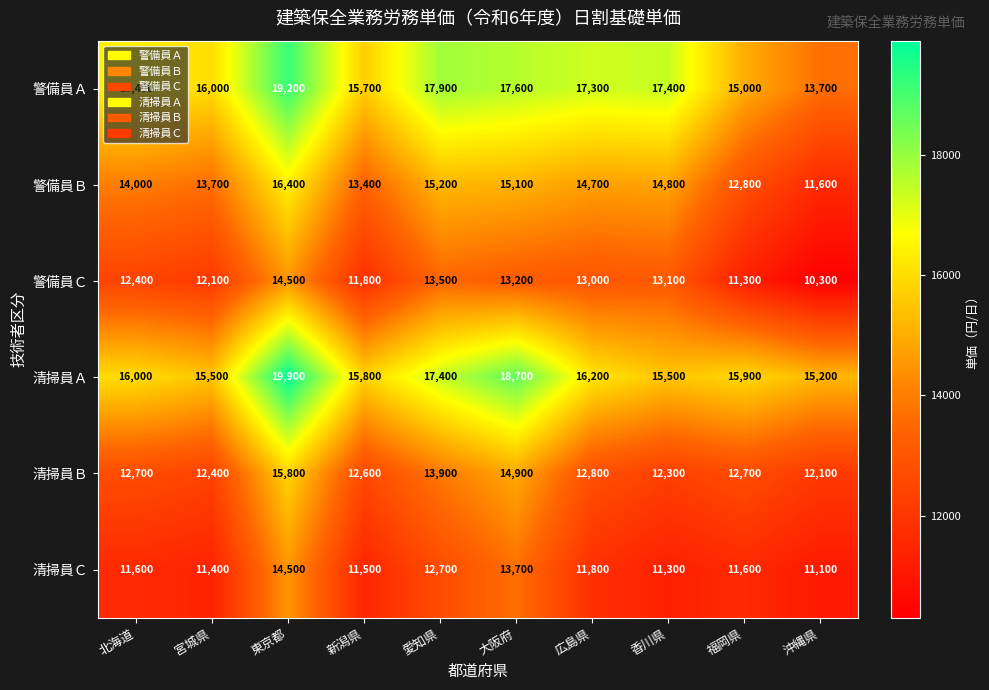

What is the difference between the maximum and minimum values in the 警備員Ｃ series?

4200